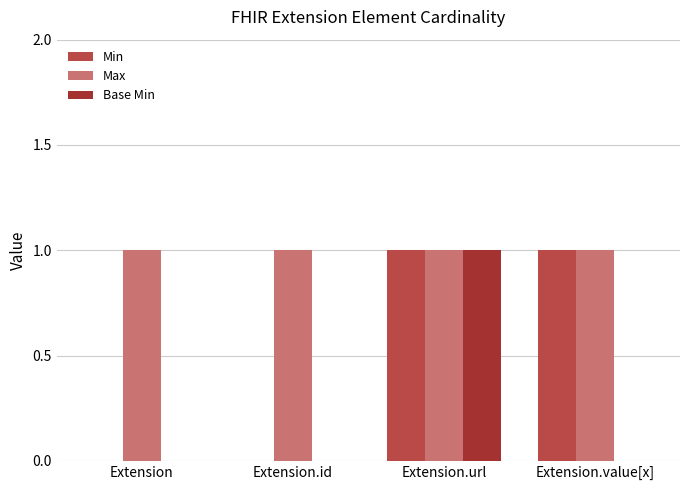

Reading left to right, what are all the values shown in this chart?

Min: Extension=0	Extension.id=0	Extension.url=1	Extension.value[x]=1
Max: Extension=1	Extension.id=1	Extension.url=1	Extension.value[x]=1
Base Min: Extension=0	Extension.id=0	Extension.url=1	Extension.value[x]=0